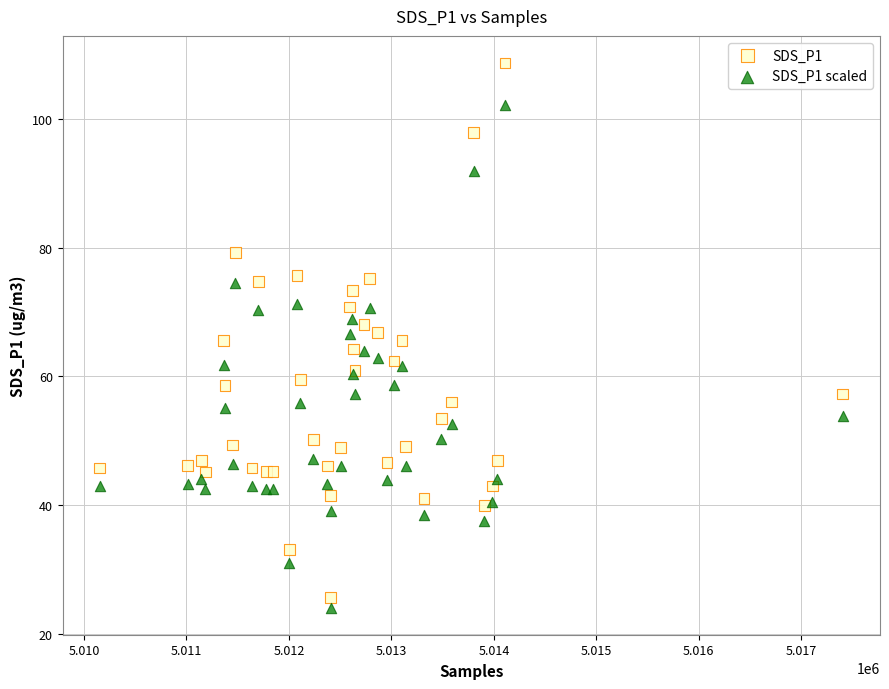

Which series has the largest Y range (max minus min)?

SDS_P1